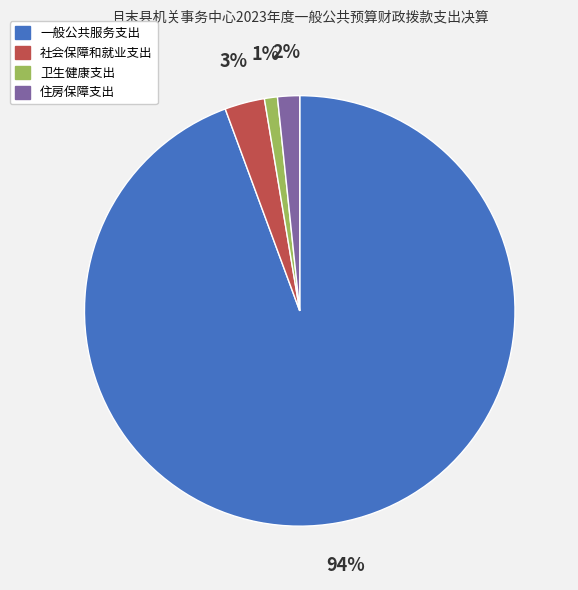

True or false: 一般公共服务支出 accounts for 94% of the total.

True